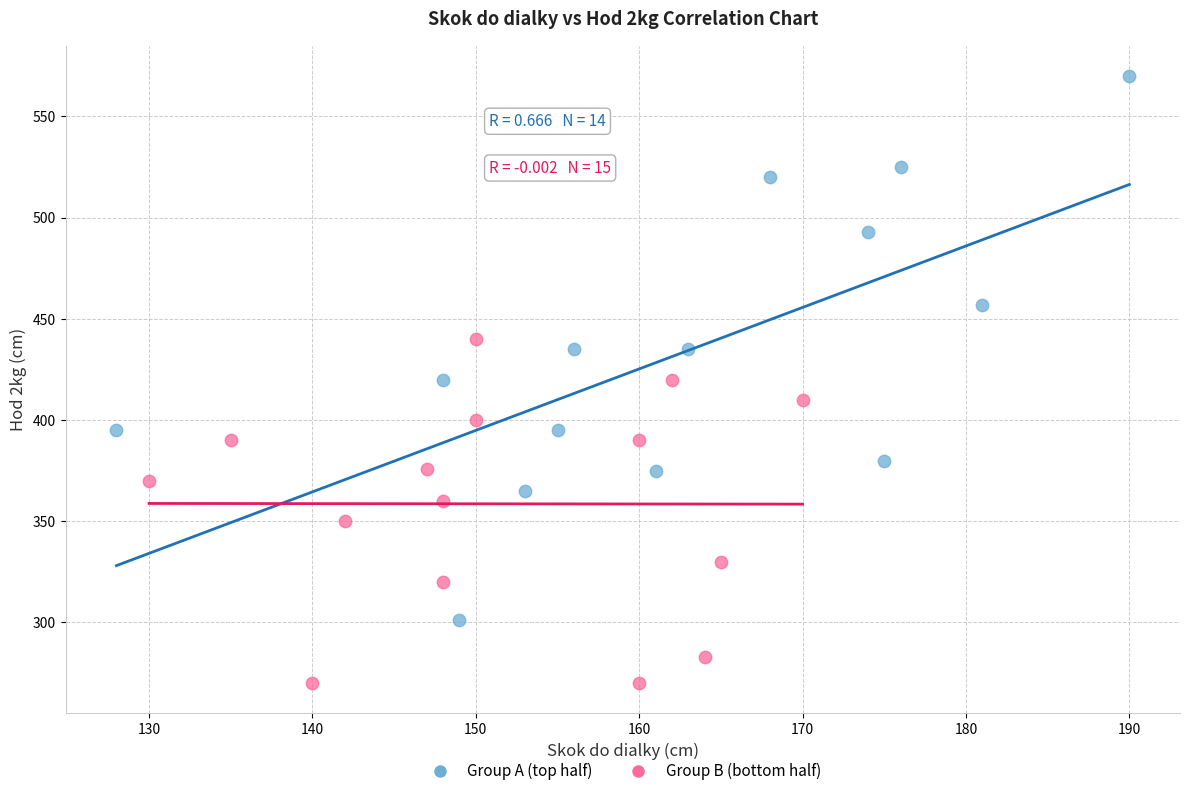

Which series reaches the minimum Y coordinate?

Group B (bottom half)